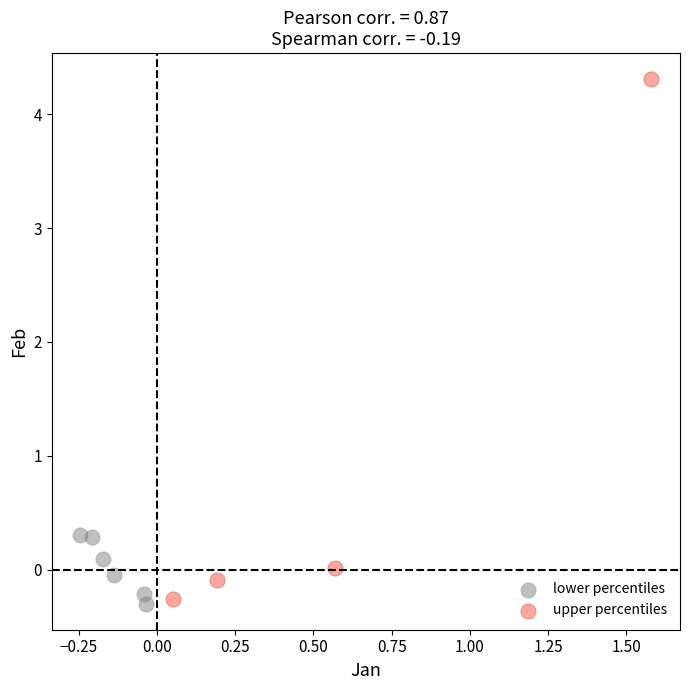

Which series has the largest Y range (max minus min)?

upper percentiles